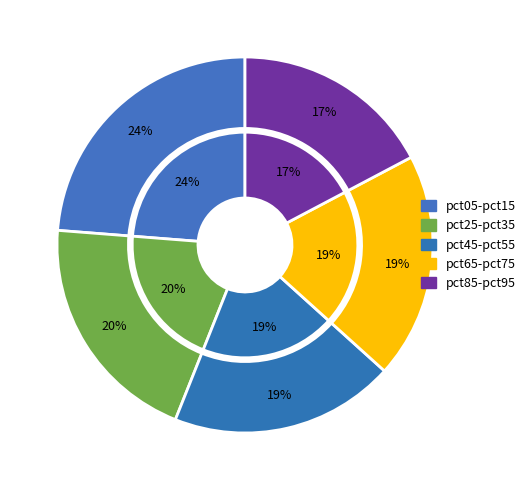

Is it true that pct25 is 18% of the pie?

False